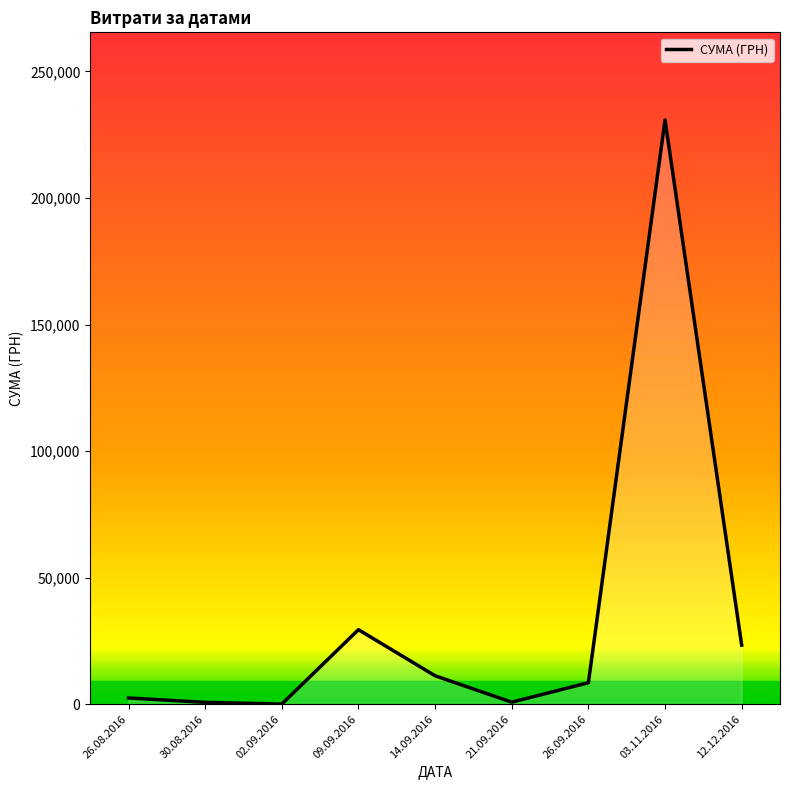

Which label corresponds to the largest value in the chart?

03.11.2016